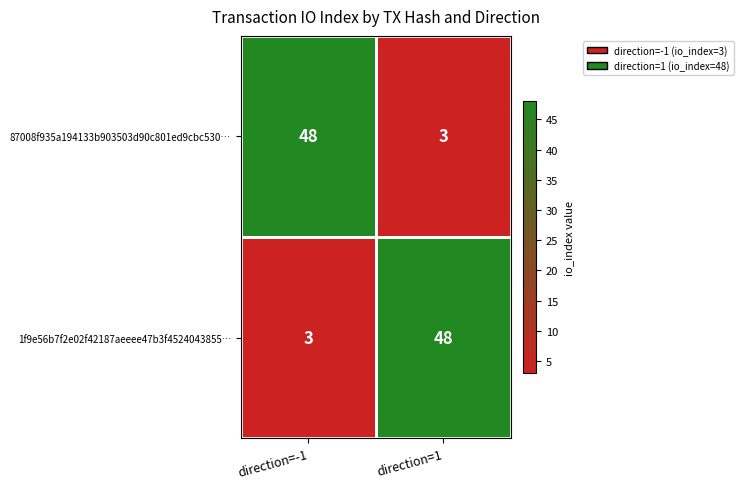

What is the spread (max minus min) of values at direction=-1?

45